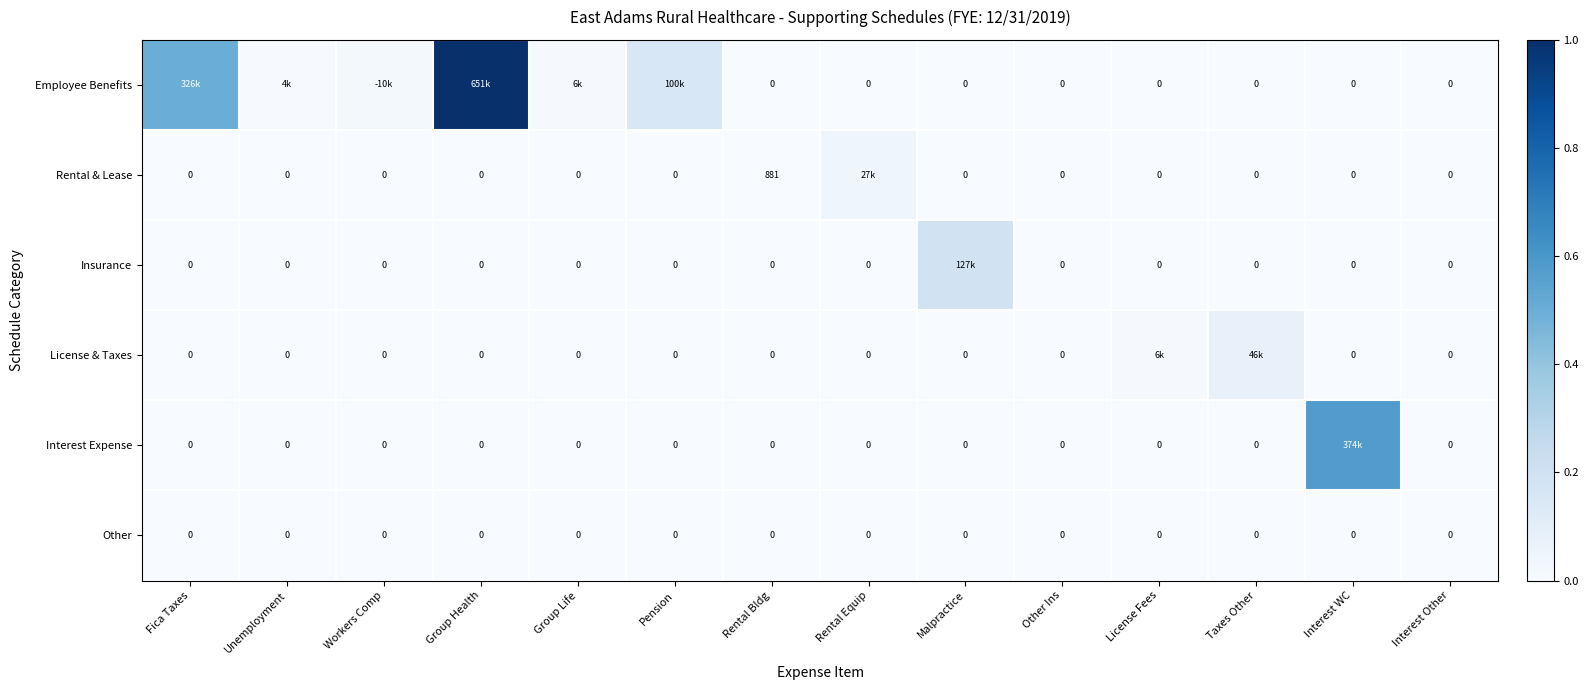

Is the value of Interest Expense at Malpractice greater than the value of Employee Benefits at Other Ins?

No